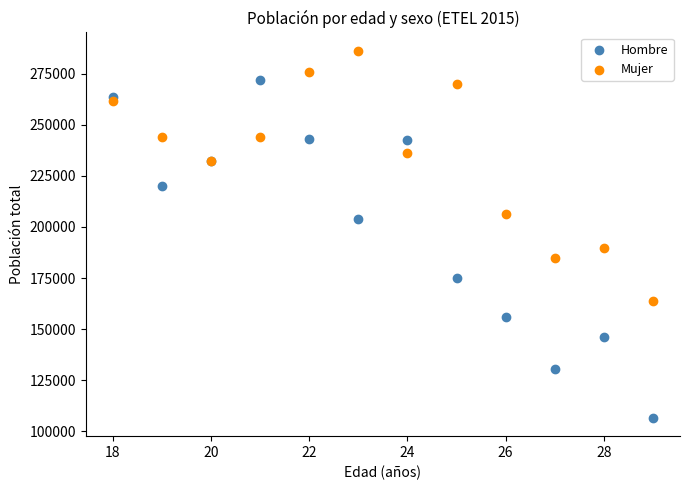

Which series reaches the minimum Y coordinate?

Hombre